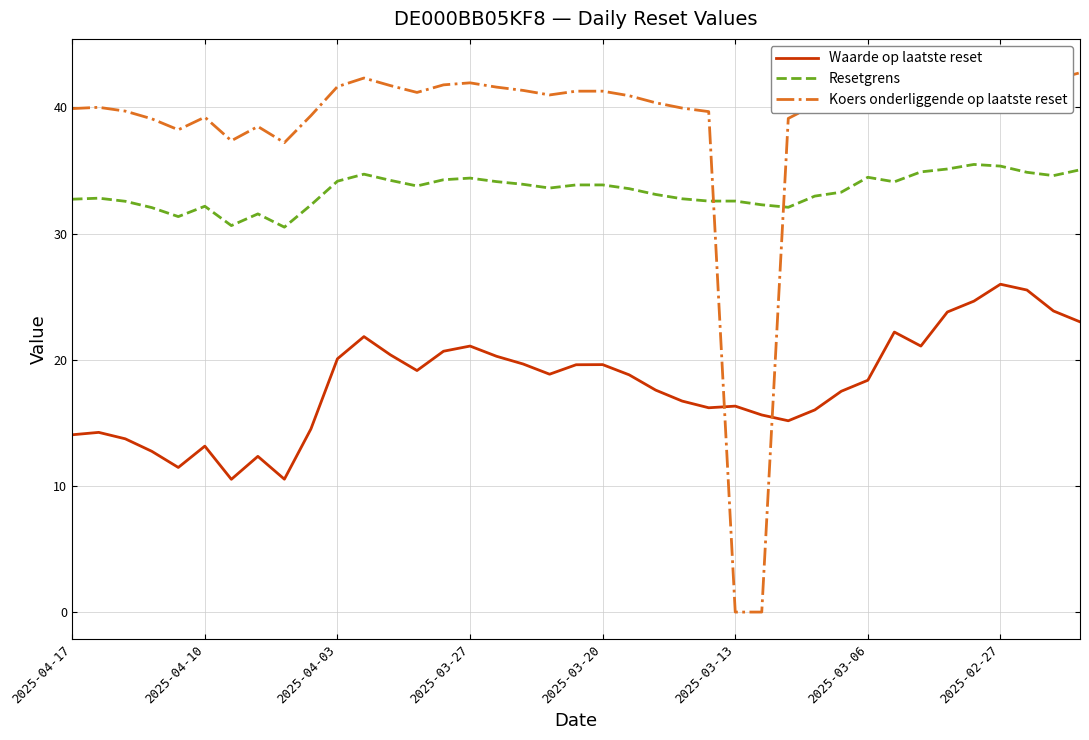

Between 16 and 36, which is larger?

36